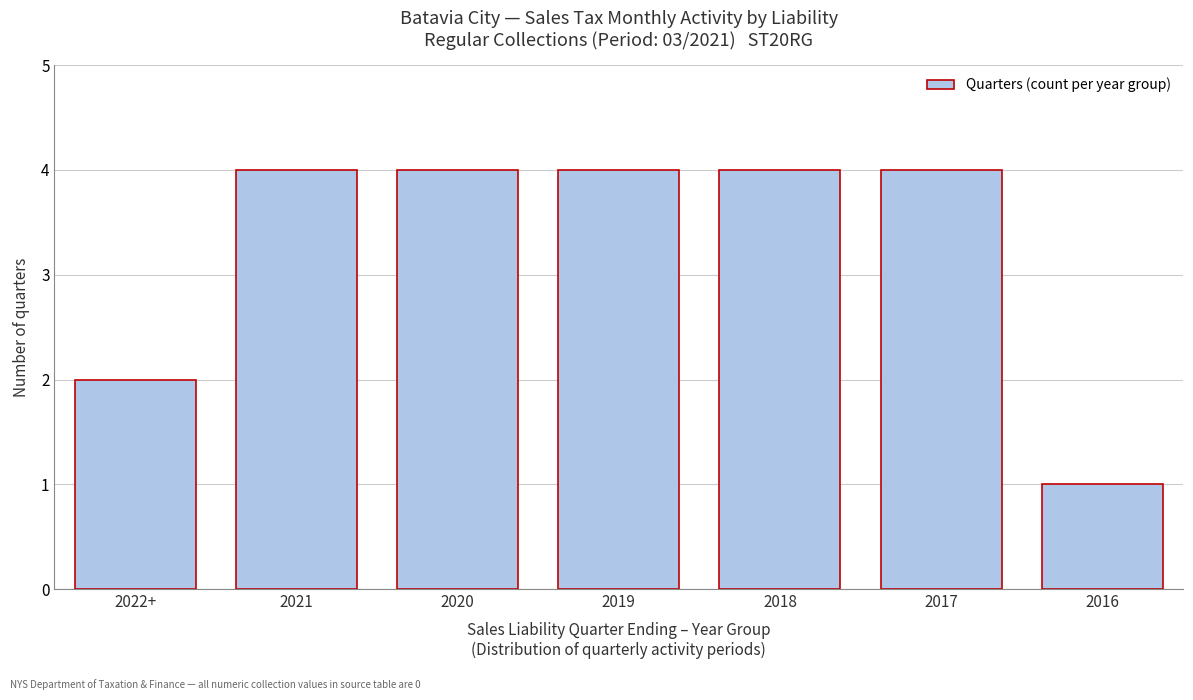

Reading left to right, list all the values displayed in this chart.

2022+=2	2021=4	2020=4	2019=4	2018=4	2017=4	2016=1